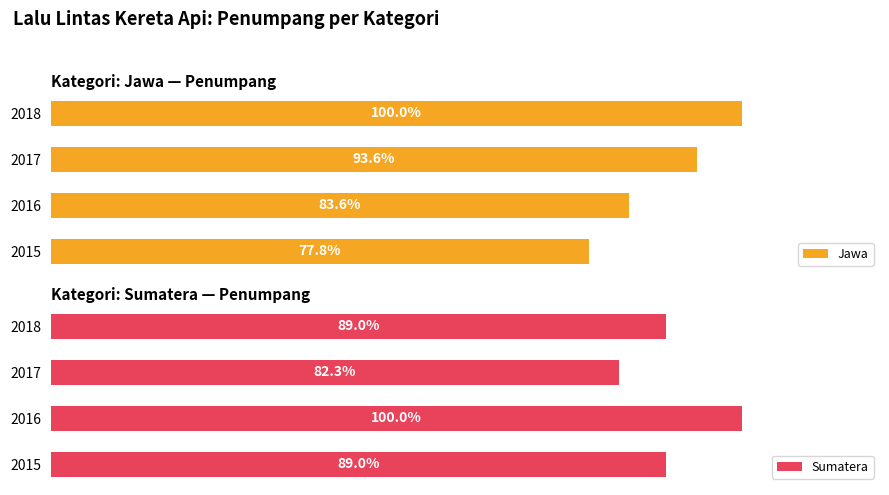

List the labels in order of Jawa value, largest first.

2018, 2017, 2016, 2015